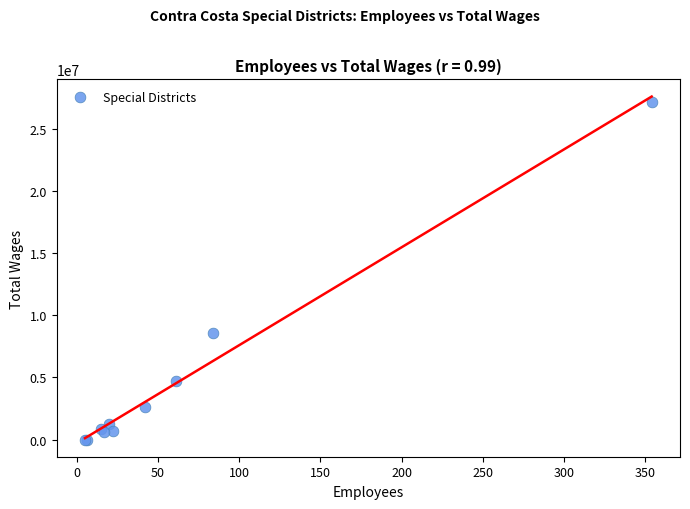

What Y value in the scatter plot is closest to 13560113?

8596889.0